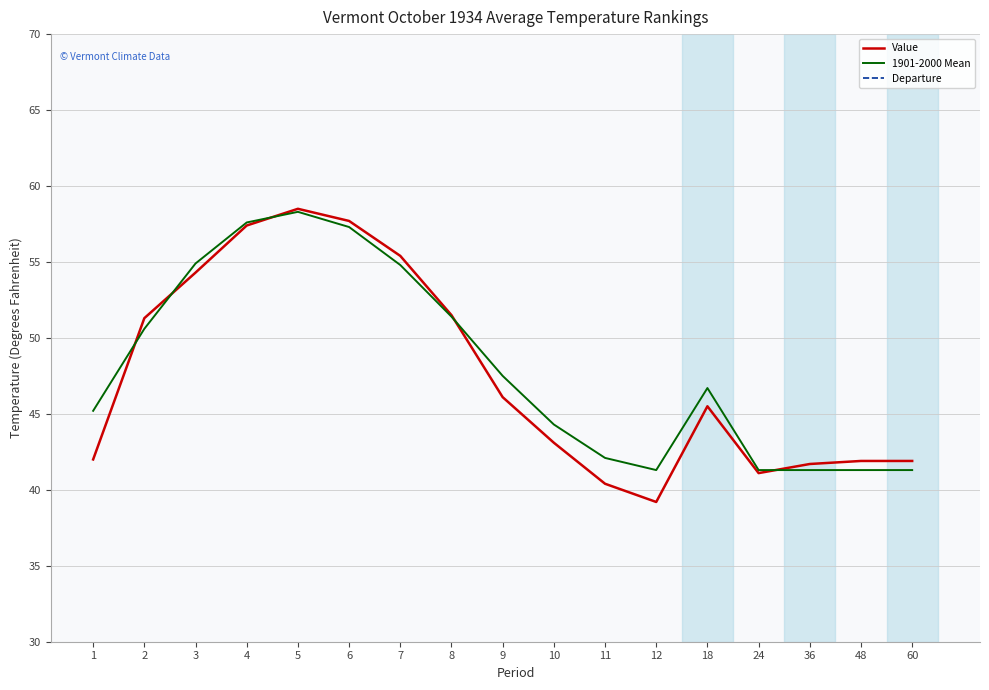

What is the difference between the maximum and minimum values in the Departure series?

3.9